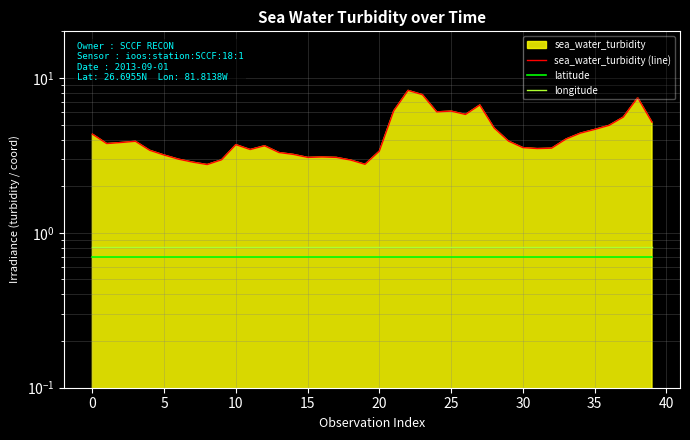

What is the highest value of the latitude series?

0.7